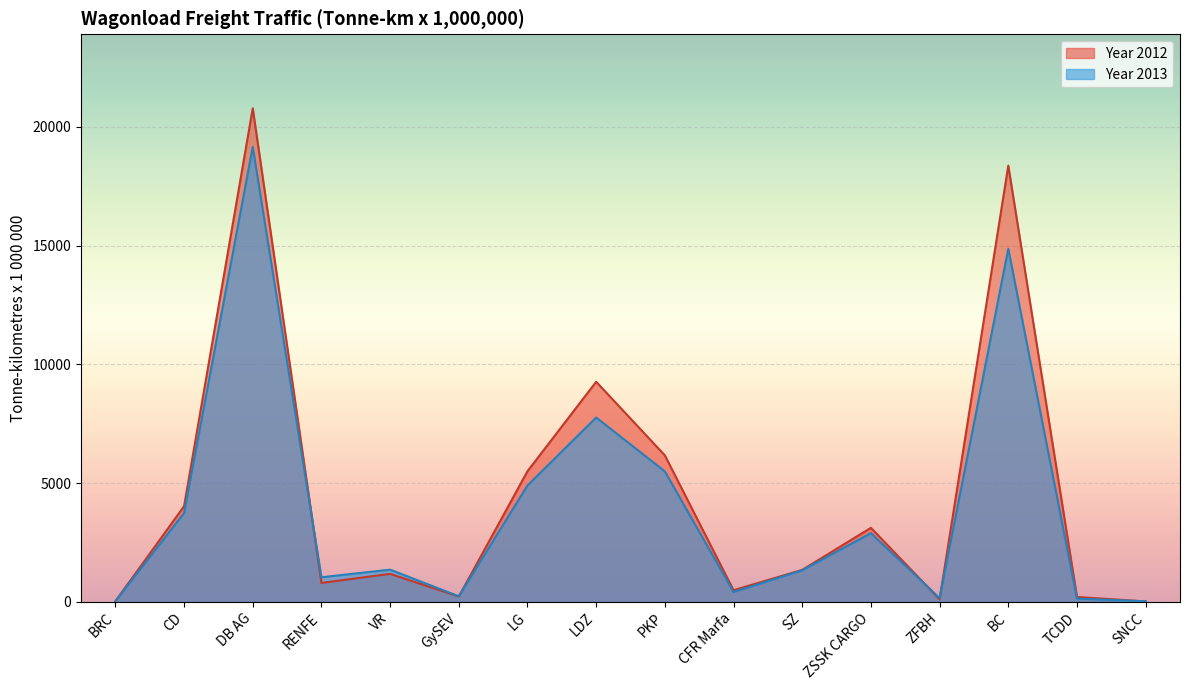

What is the minimum value for Year 2012?

19